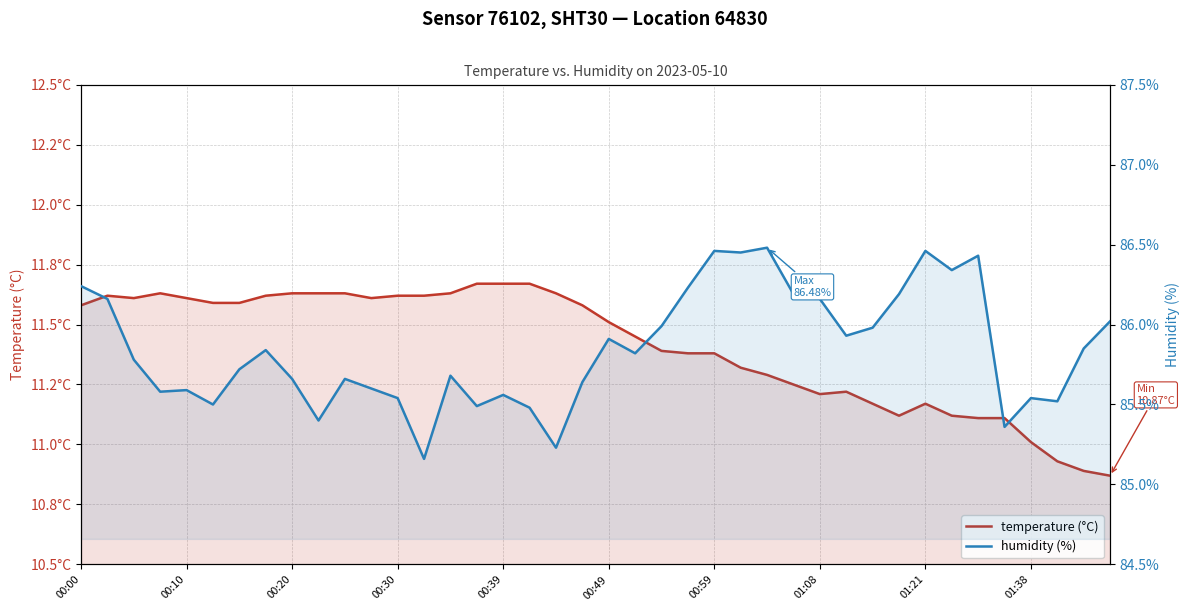

Which category has the highest value across all series?

26